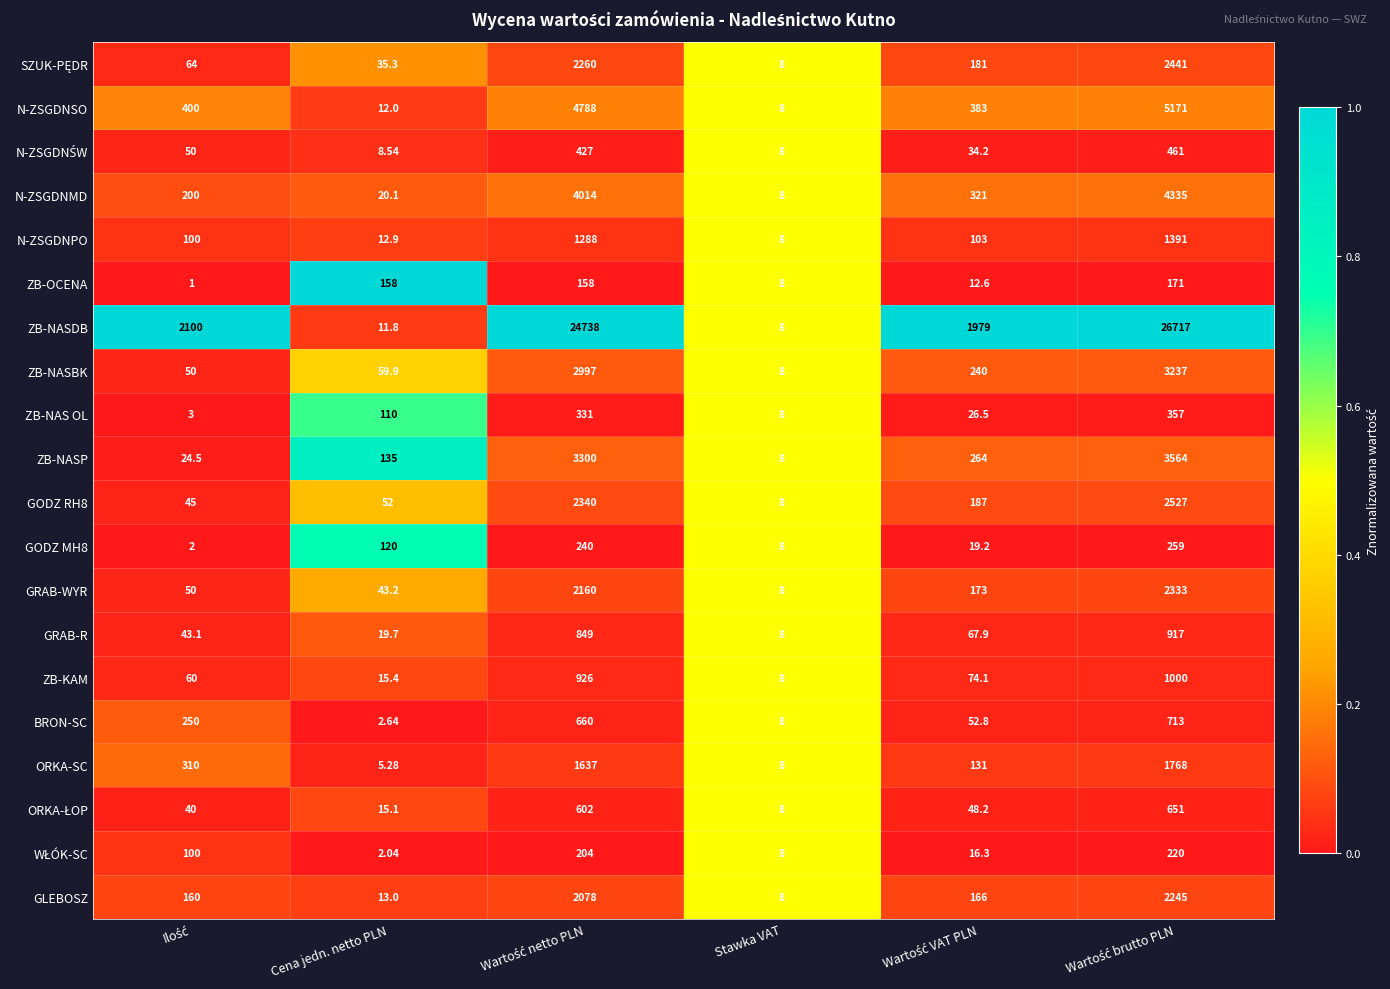

Which category has the lowest value in the GLEBOSZ series?

Stawka VAT